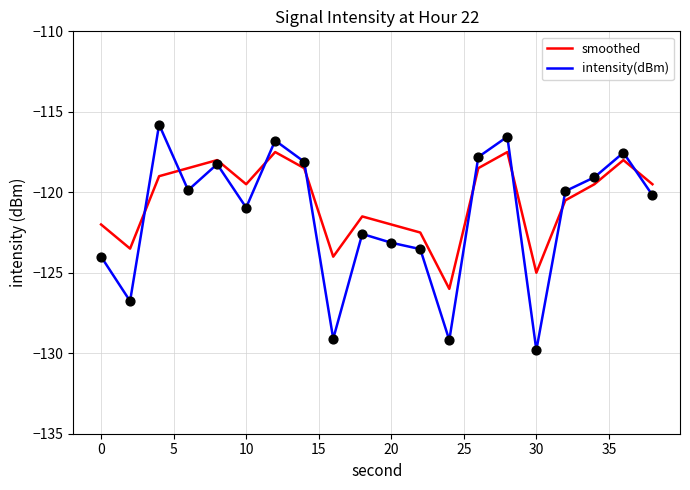

Rank the series by their maximum value, from highest to lowest.

intensity(dBm), smoothed